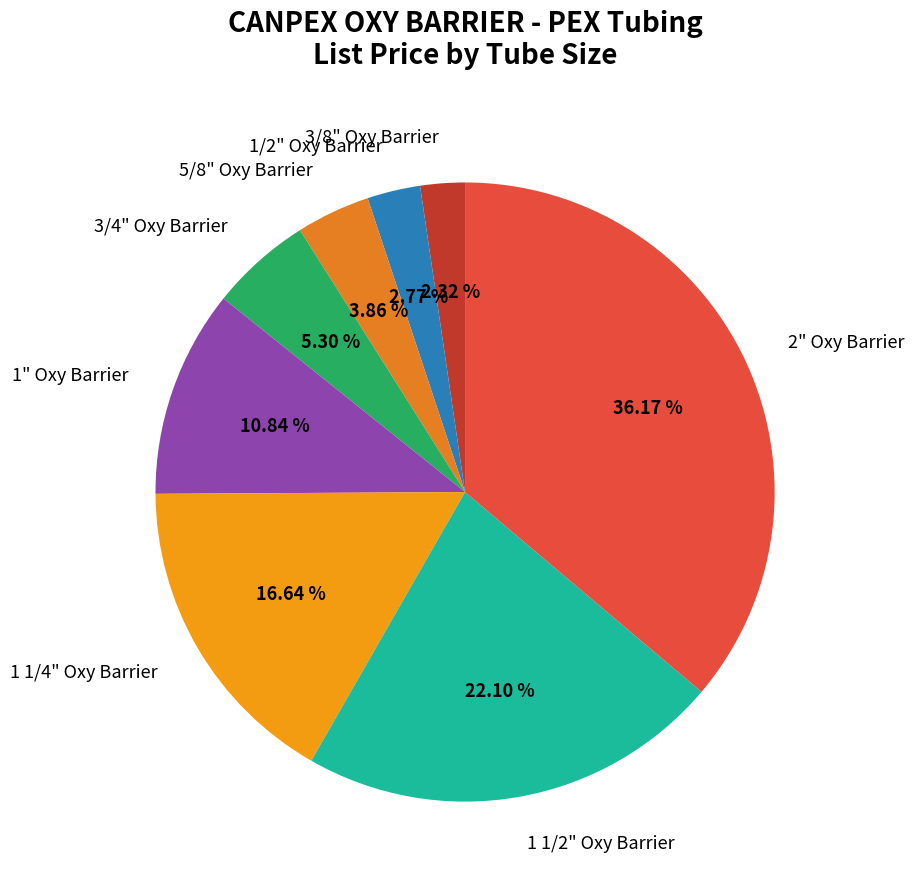

To the nearest percent, what percentage of the pie is 1" Oxy Barrier?

11%